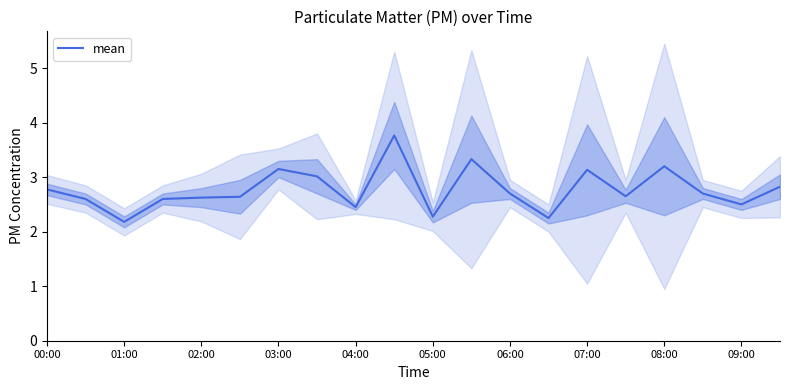

Is it true that the value at 17 is 2.7?

True